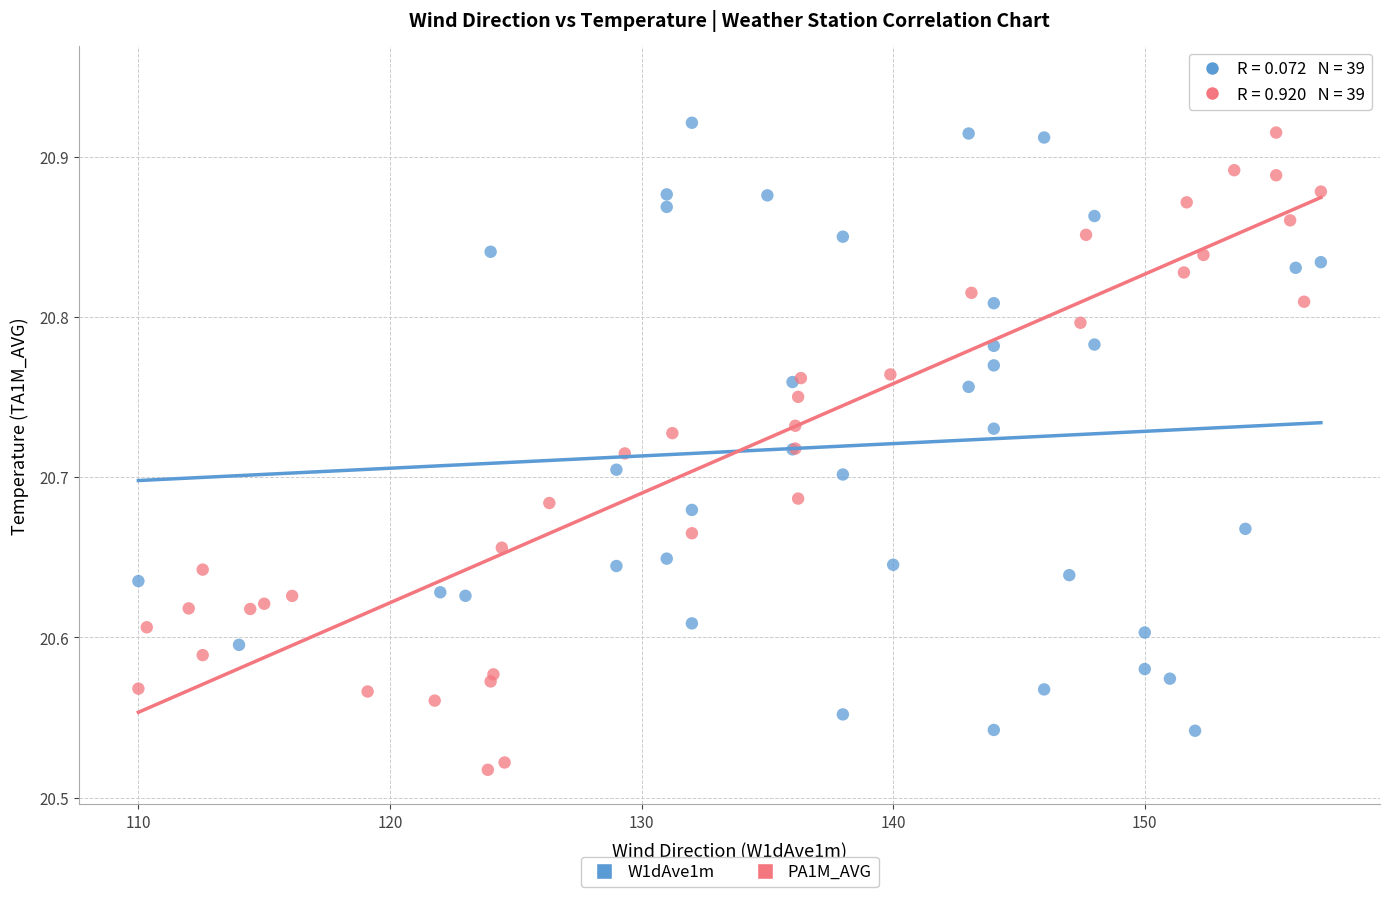

Which series reaches the maximum Y coordinate?

PA1M_AVG